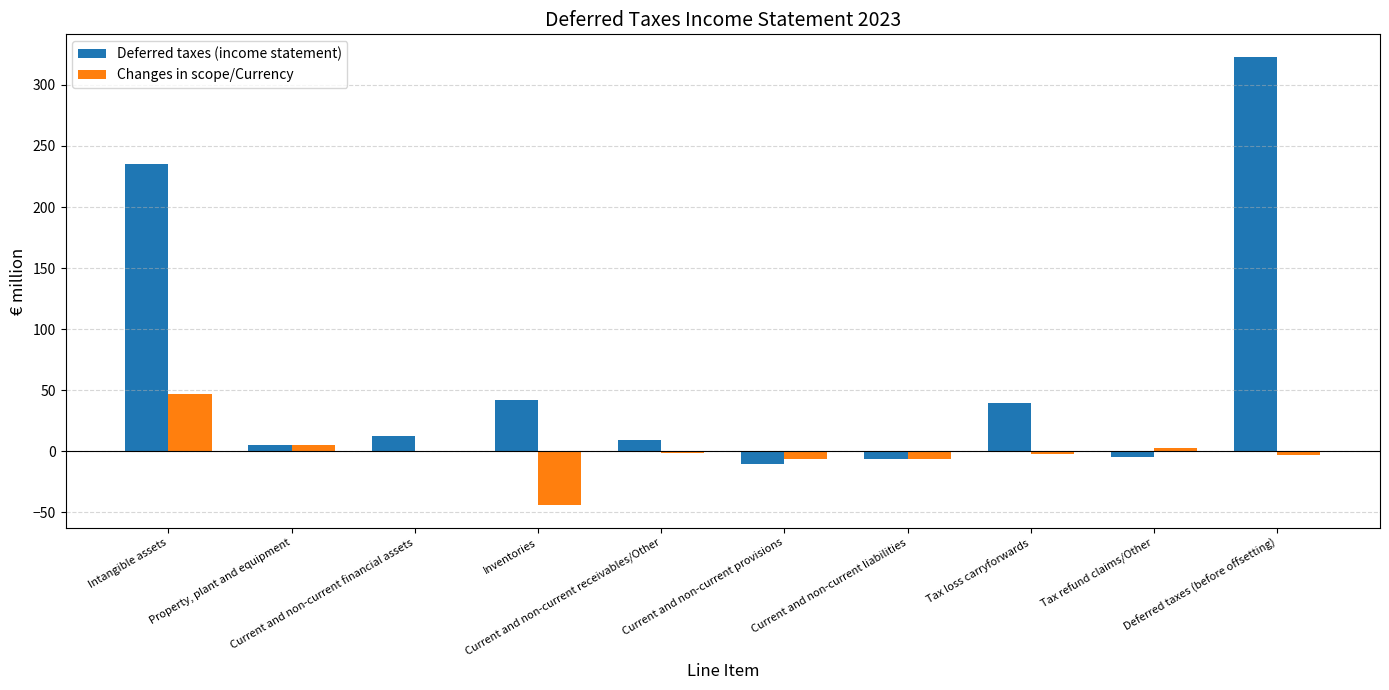

What is the maximum value shown in the chart?

323